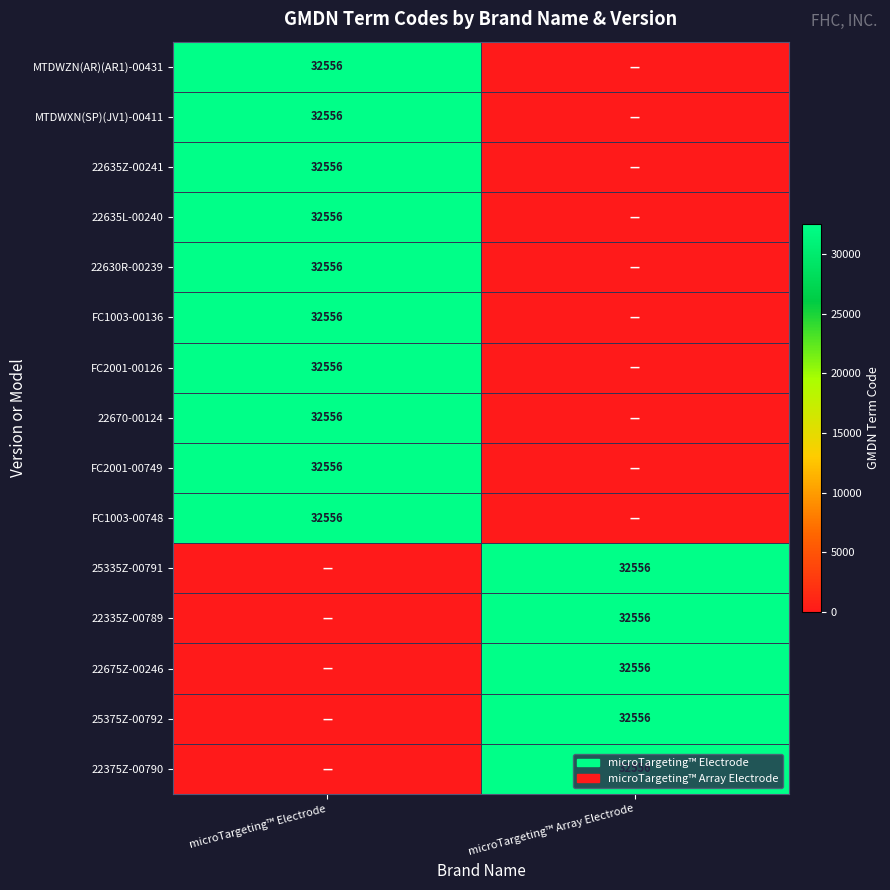

True or false: FC1003-00748 has a value of 32556 at microTargeting™ Electrode.

True